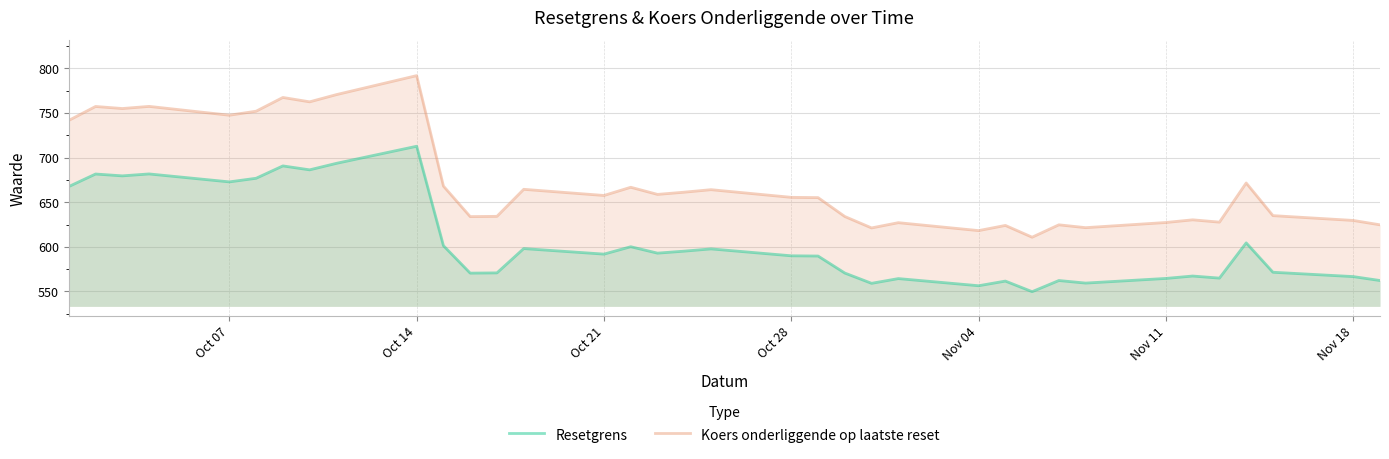

What is the difference between the highest and lowest values at Oct 21?

65.8